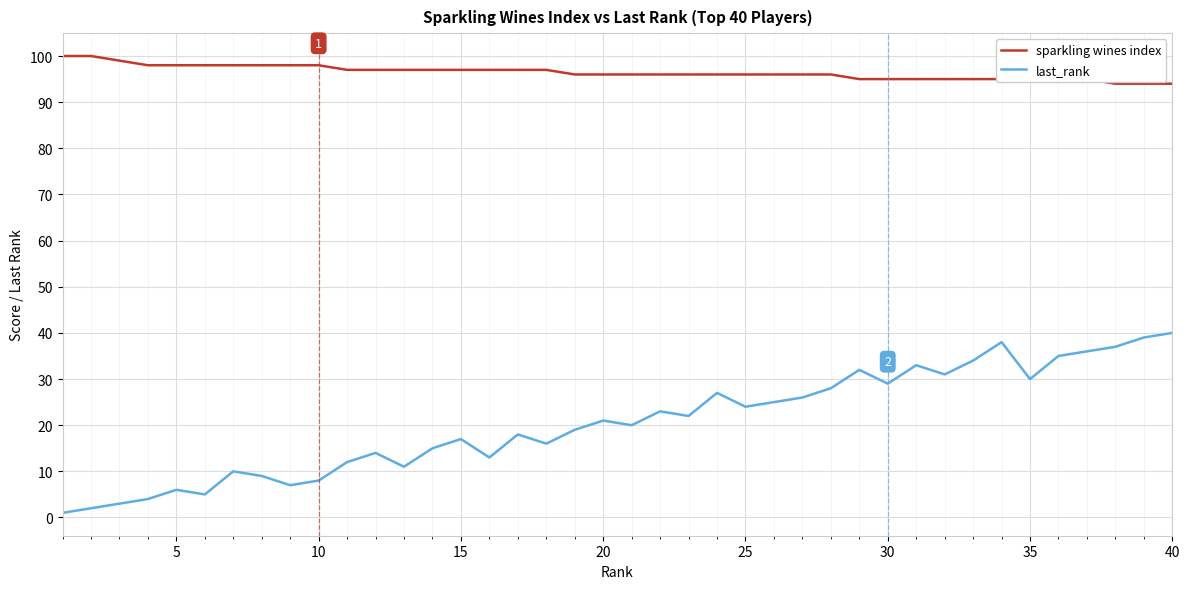

Reading left to right, list all the values displayed in this chart.

sparkling wines index: 100	100	99	98	98	98	98	98	98	98	97	97	97	97	97	97	97	97	96	96	96	96	96	96	96	96	96	96	95	95	95	95	95	95	95	95	95	94	94	94
last_rank: 1	2	3	4	6	5	10	9	7	8	12	14	11	15	17	13	18	16	19	21	20	23	22	27	24	25	26	28	32	29	33	31	34	38	30	35	36	37	39	40